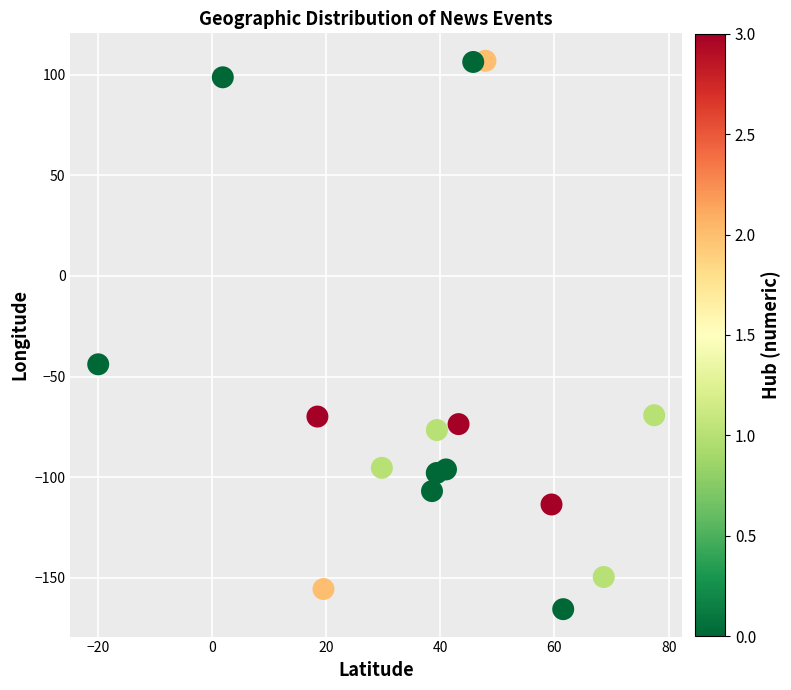

What Y value in the scatter plot is closest to -29?

-43.9